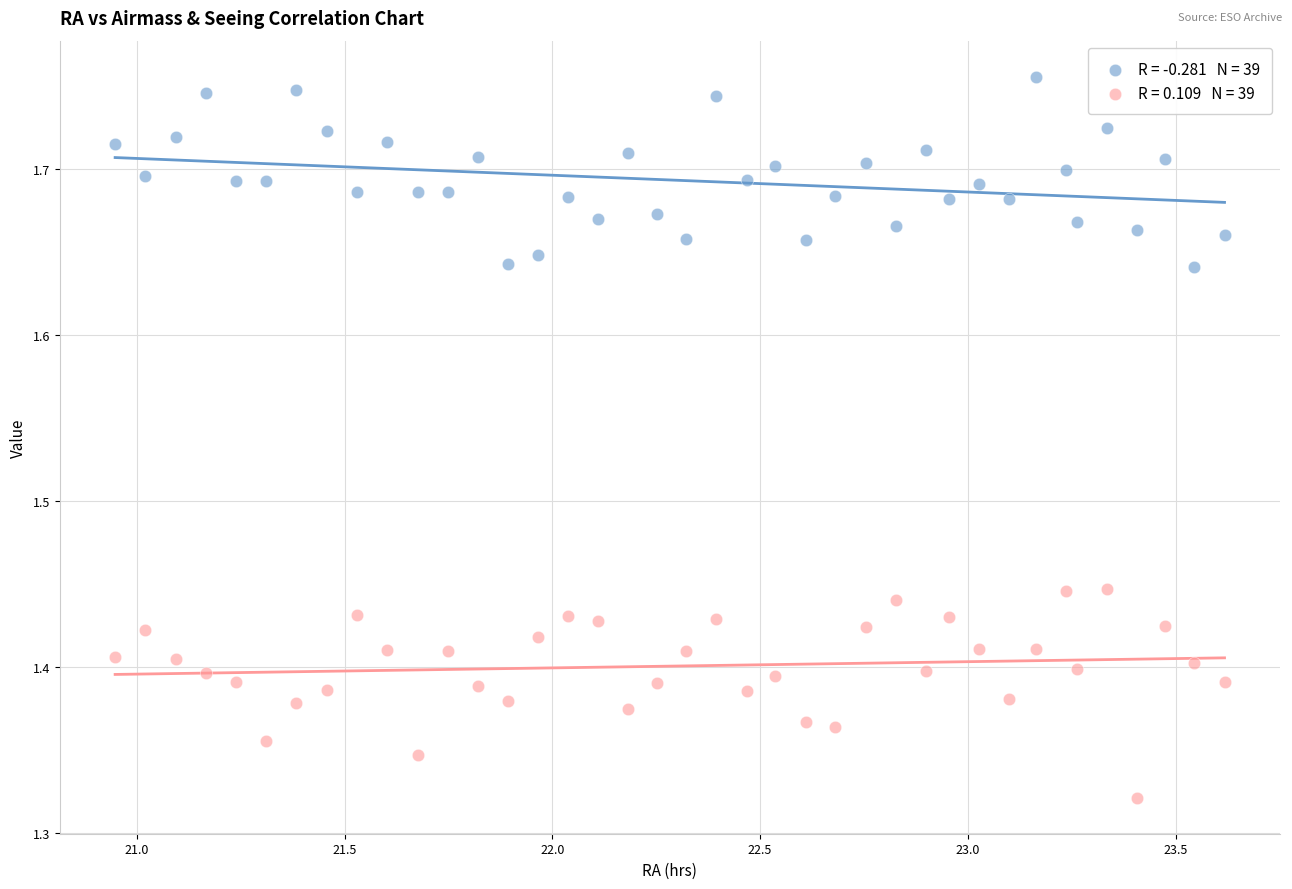

Across all data points, what is the range of Y values (max minus min)?

0.4